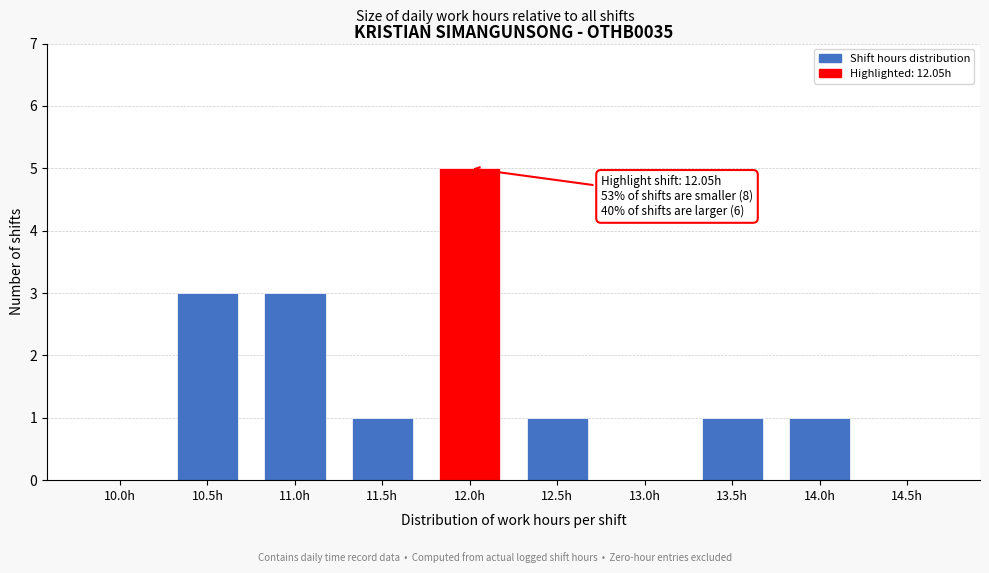

Reading left to right, what are all the values shown in this chart?

10.0h=0	10.5h=3	11.0h=3	11.5h=1	12.0h=5	12.5h=1	13.0h=0	13.5h=1	14.0h=1	14.5h=0